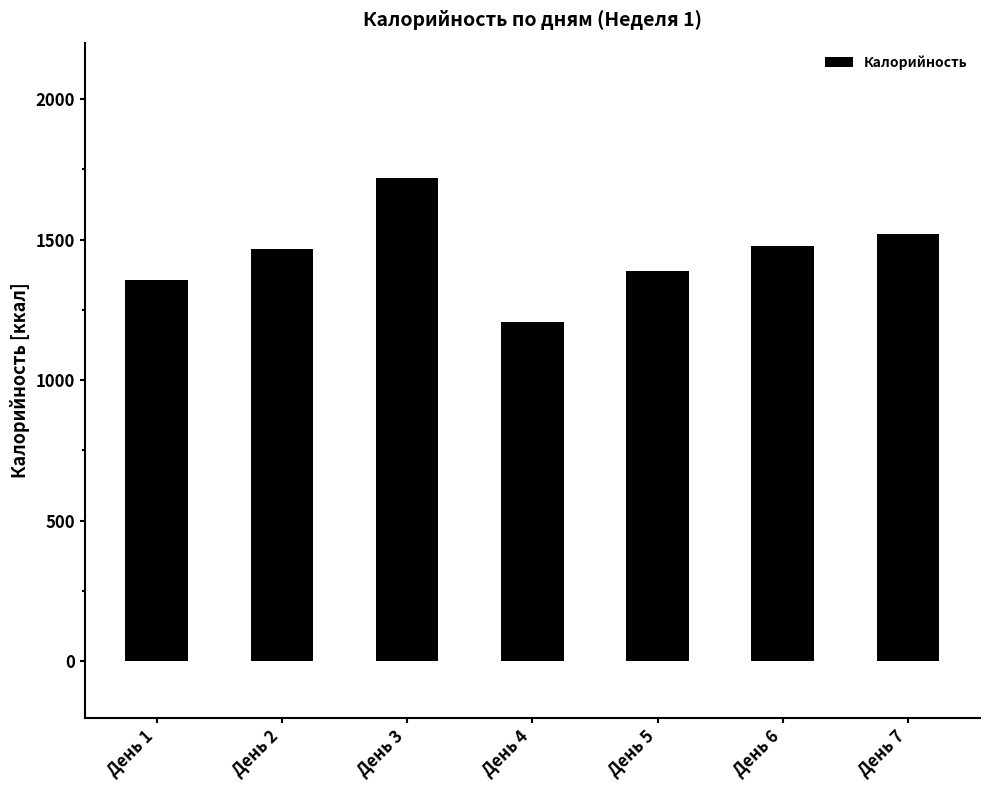

Reading left to right, extract all data points from this chart.

1356.1	1466.5	1719.7	1206.1	1389.5	1478.3	1520.1